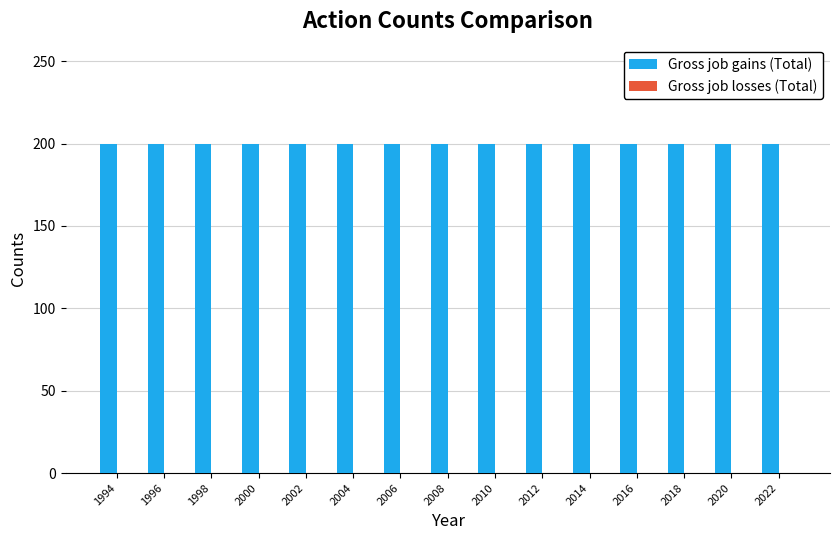

Reading right to left, what are all the values shown in this chart?

Gross job gains (Total): 2022=200	2020=200	2018=200	2016=200	2014=200	2012=200	2010=200	2008=200	2006=200	2004=200	2002=200	2000=200	1998=200	1996=200	1994=200
Gross job losses (Total): 2022=0	2020=0	2018=0	2016=0	2014=0	2012=0	2010=0	2008=0	2006=0	2004=0	2002=0	2000=0	1998=0	1996=0	1994=0